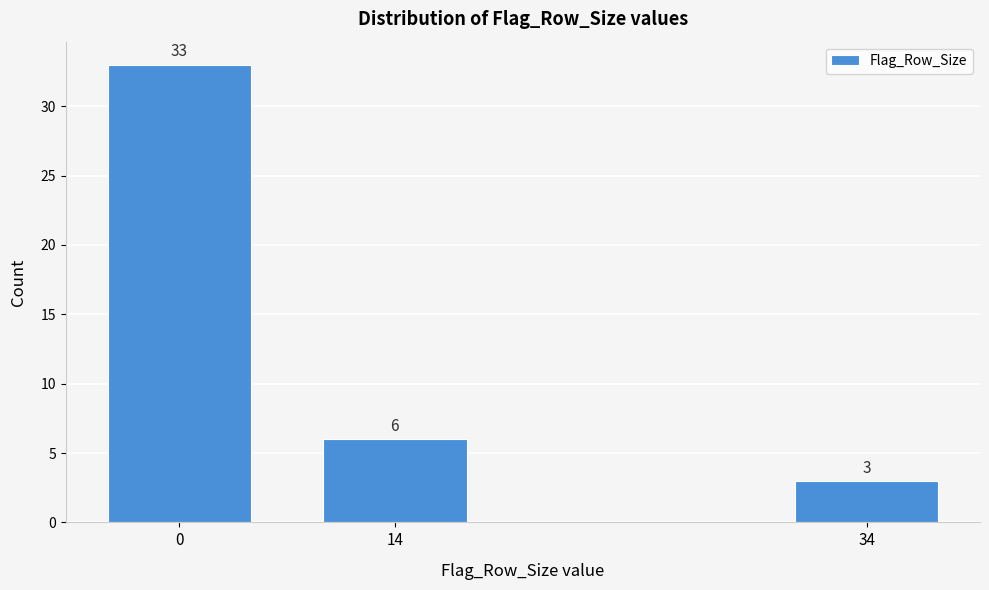

Reading left to right, extract all data points from this chart.

0=33	14=6	34=3